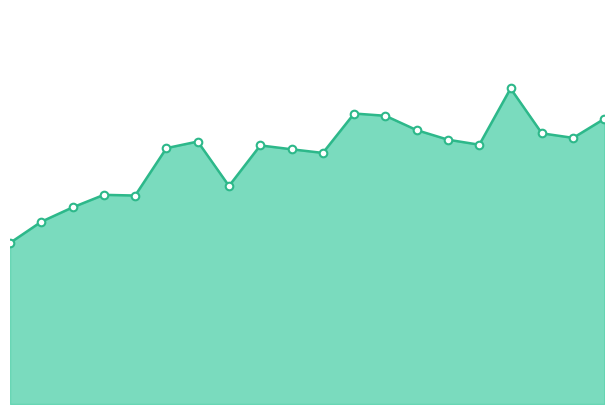

Does the chart have visible grid lines?

No